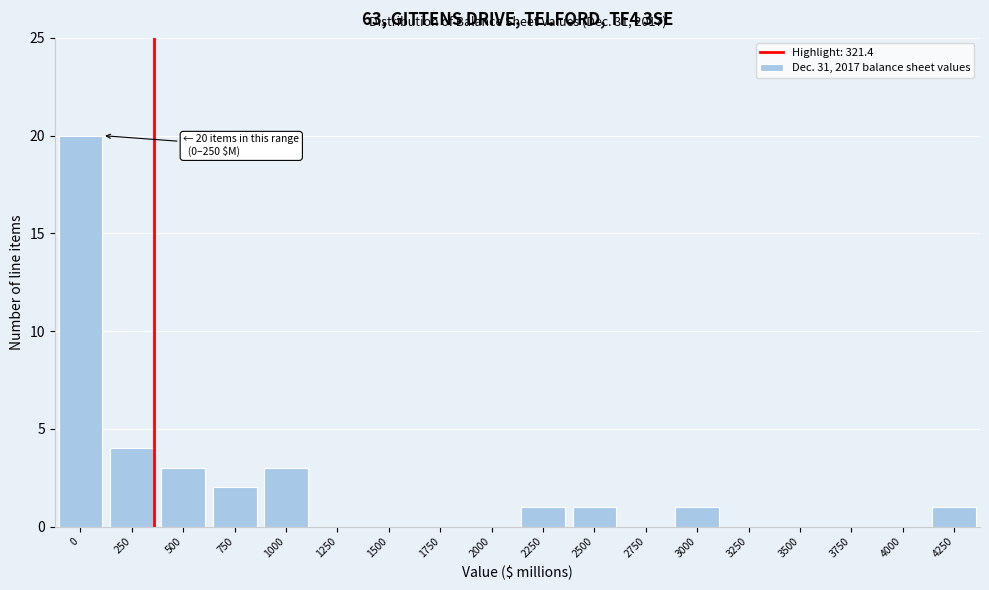

Reading left to right, what are all the values shown in this chart?

0=20	250=4	500=3	750=2	1000=3	1250=0	1500=0	1750=0	2000=0	2250=1	2500=1	2750=0	3000=1	3250=0	3500=0	3750=0	4000=0	4250=1